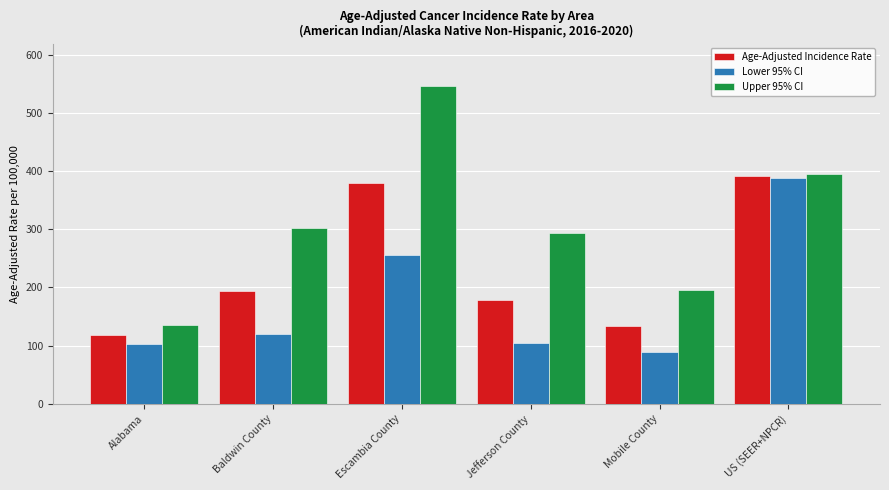

At Mobile County, list the series in order from smallest to largest.

Lower 95% CI, Age-Adjusted Incidence Rate, Upper 95% CI